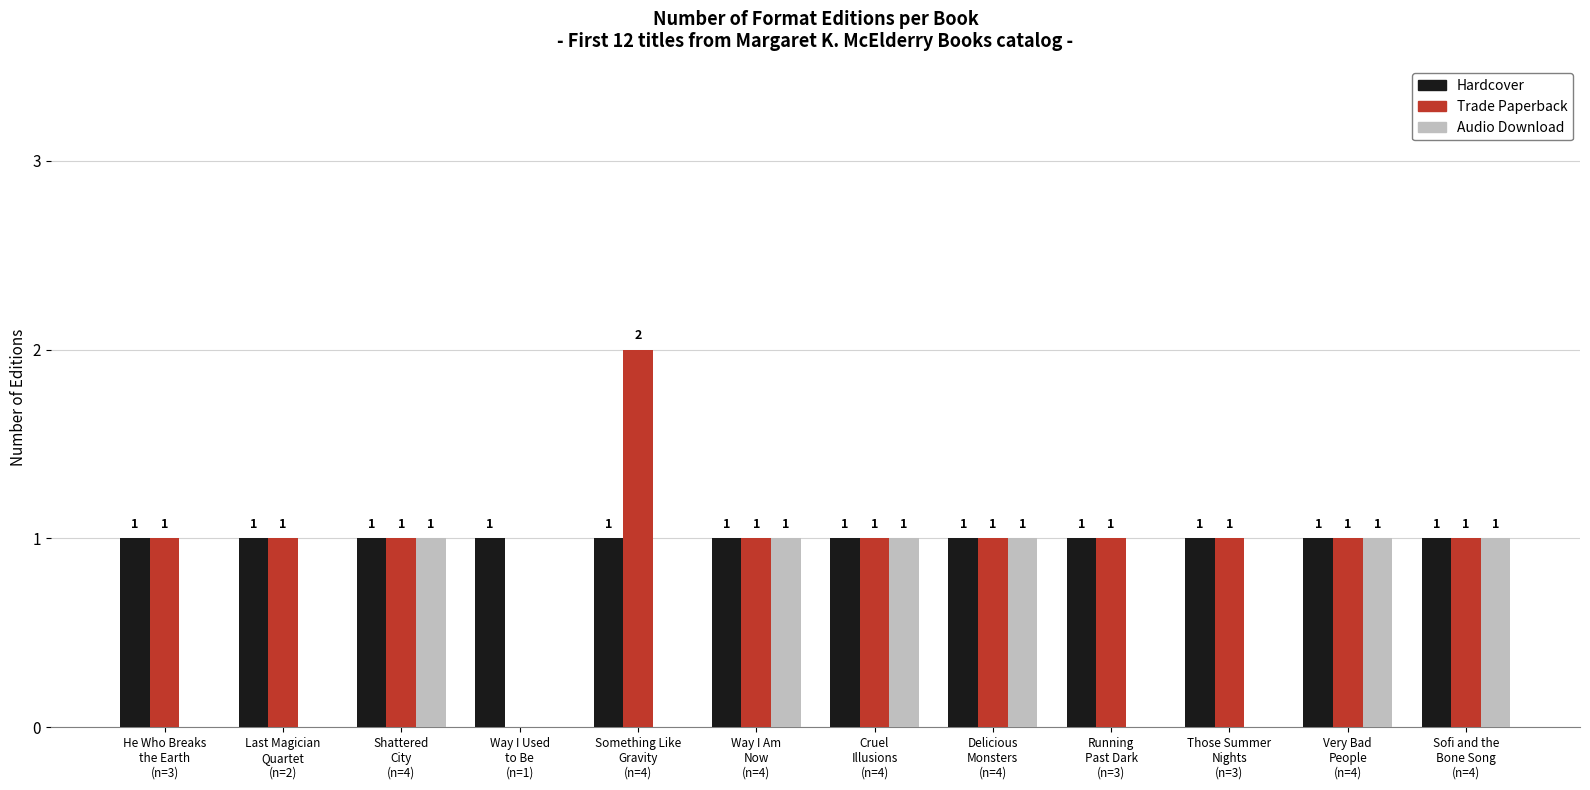

What is the sum of all Hardcover values?

12